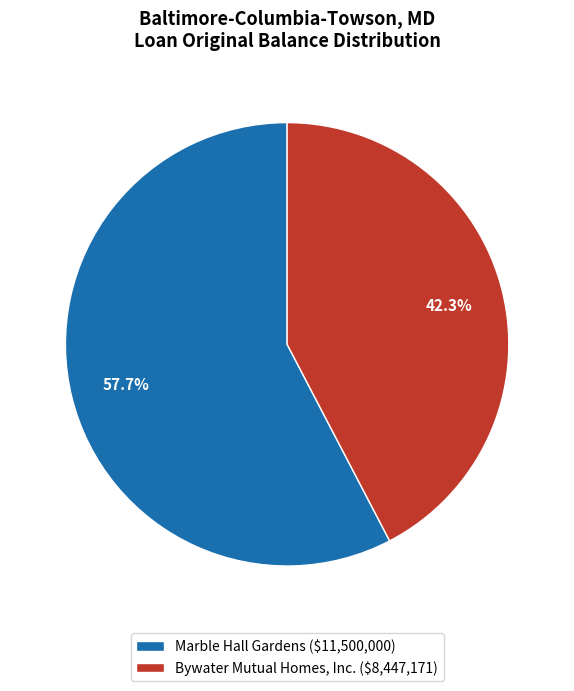

Approximately how many times larger is the value at Bywater Mutual Homes, Inc. compared to Marble Hall Gardens?

0.7